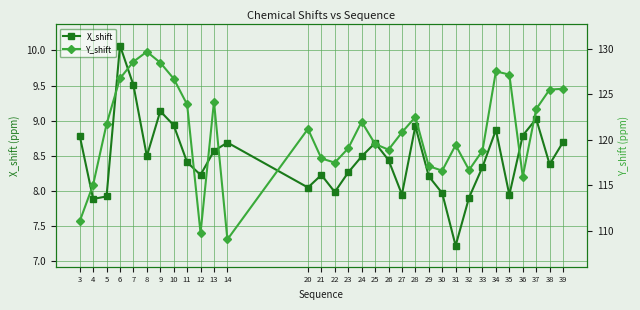

What is the value of the X_shift point at the 24th from the left?

7.2